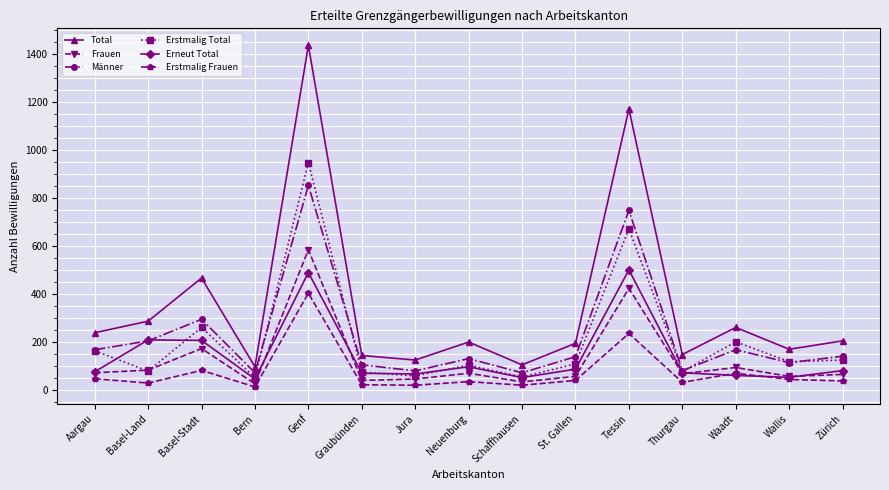

Does the chart display data point markers on the line(s)?

Yes